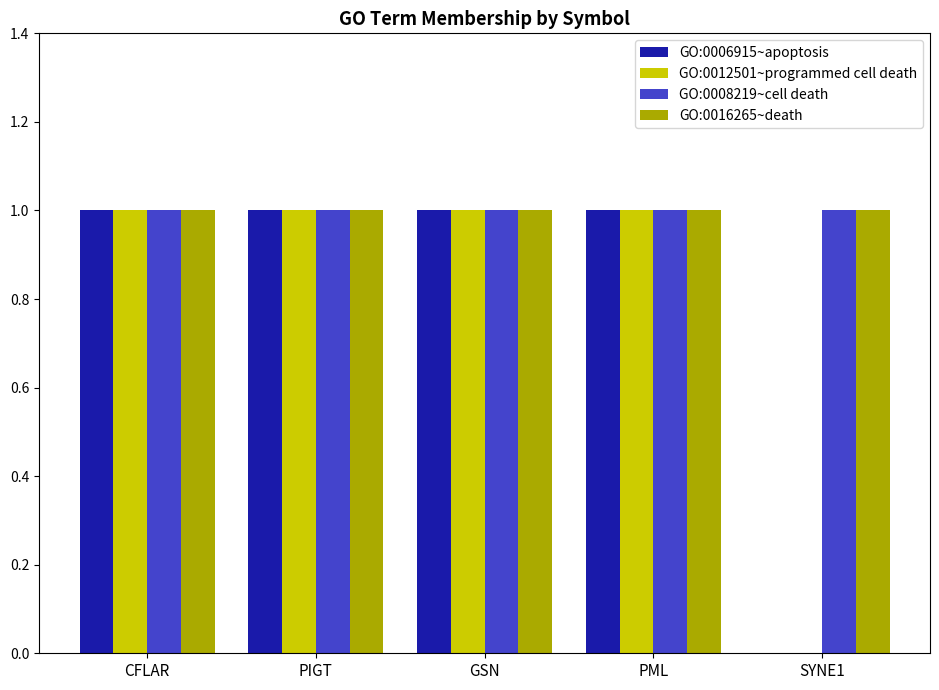

Is the value of GO:0012501~programmed cell death at SYNE1 greater than the value of GO:0008219~cell death at PIGT?

No